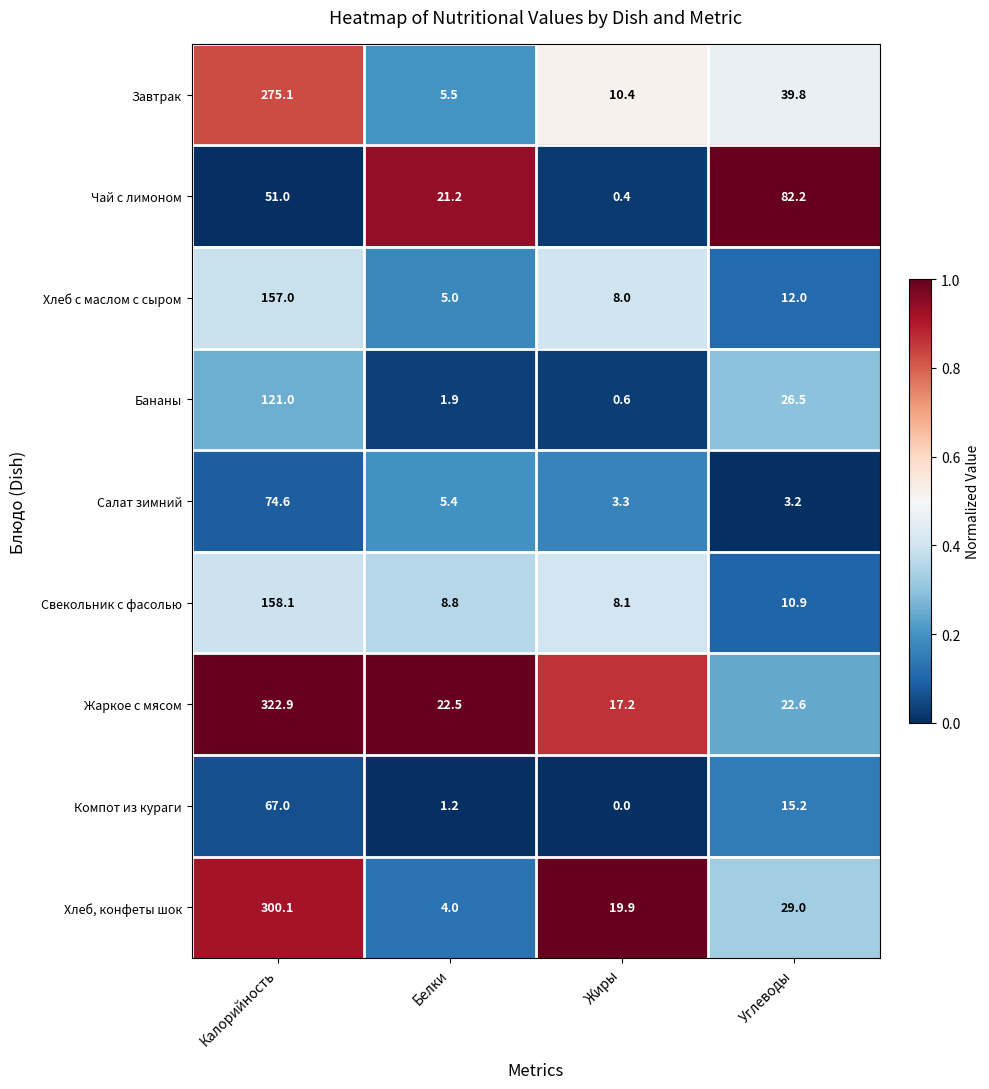

Between Жиры and Углеводы, which series saw the biggest shift?

Чай с лимоном